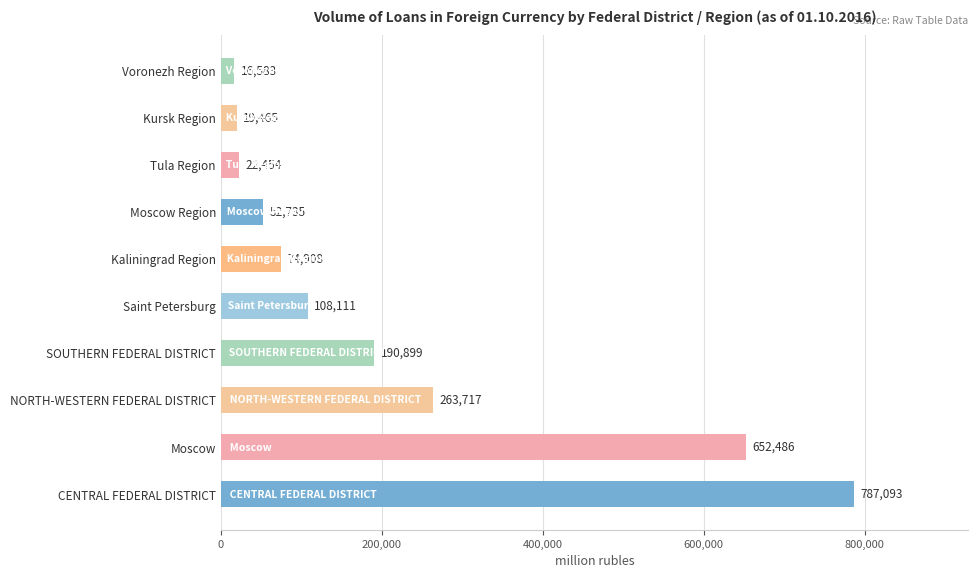

Rank the categories by value from highest to lowest.

CENTRAL FEDERAL DISTRICT, Moscow, NORTH-WESTERN FEDERAL DISTRICT, SOUTHERN FEDERAL DISTRICT, Saint Petersburg, Kaliningrad Region, Moscow Region, Tula Region, Kursk Region, Voronezh Region